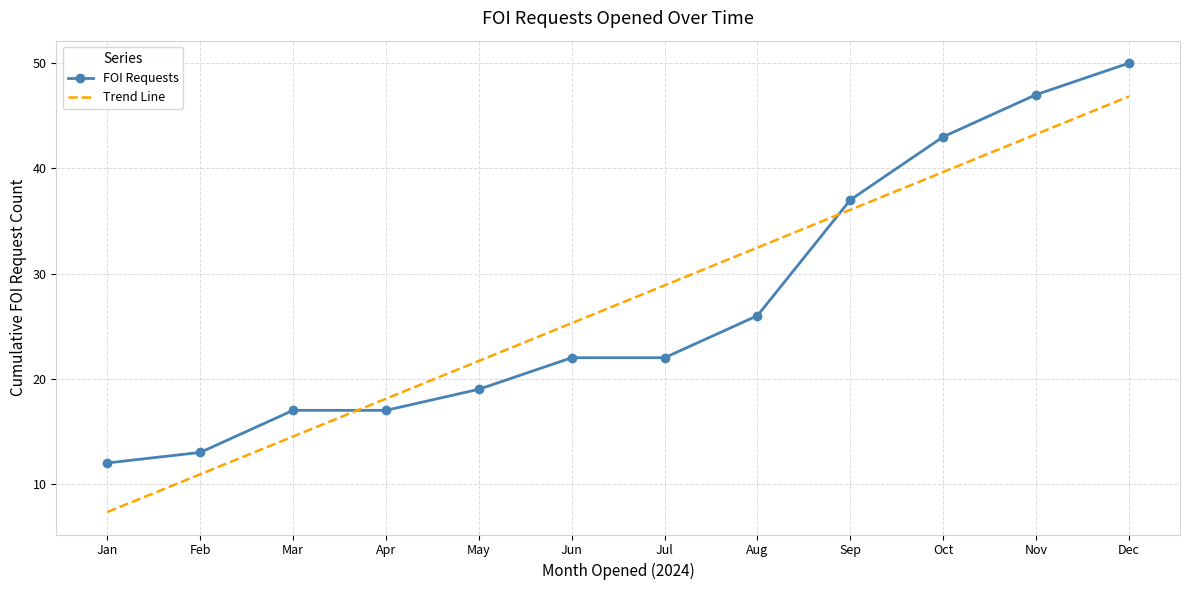

Rank the series at Apr from lowest to highest value.

FOI Requests, Trend Line